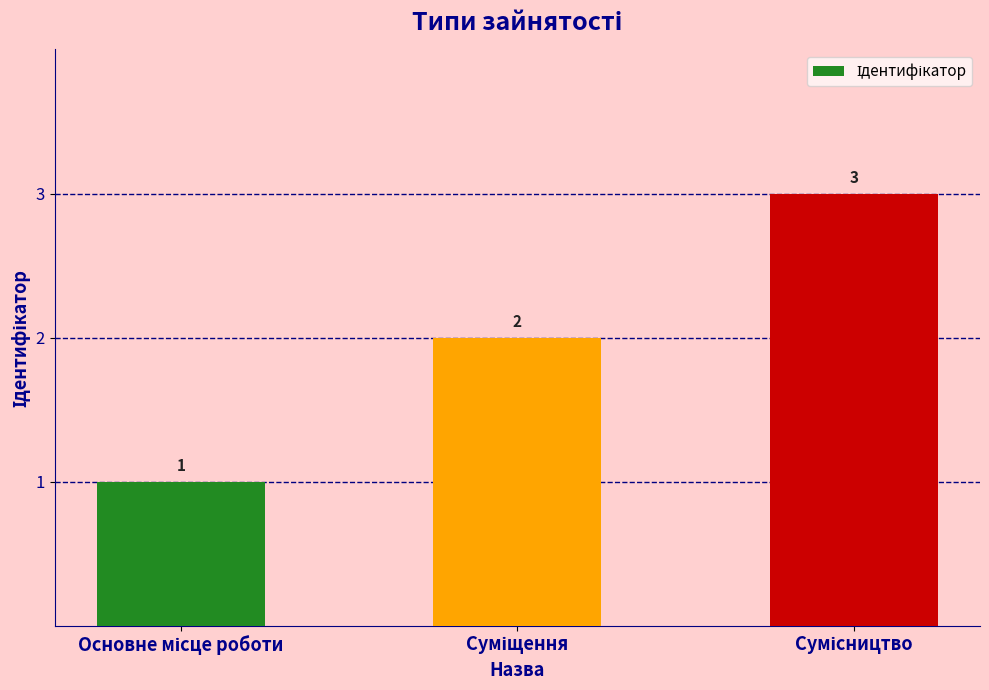

What is the minimum value shown in the chart?

1